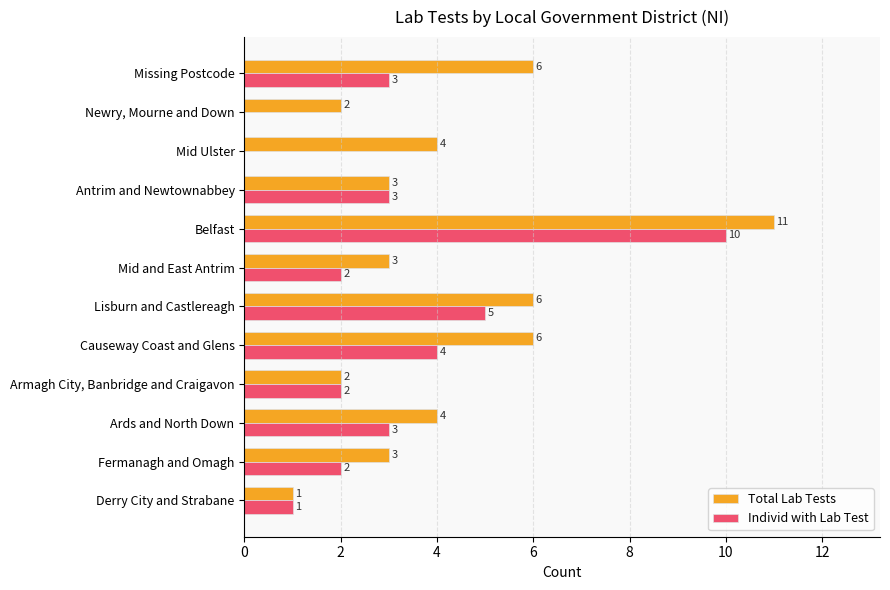

Which label corresponds to the largest value in the chart?

Belfast